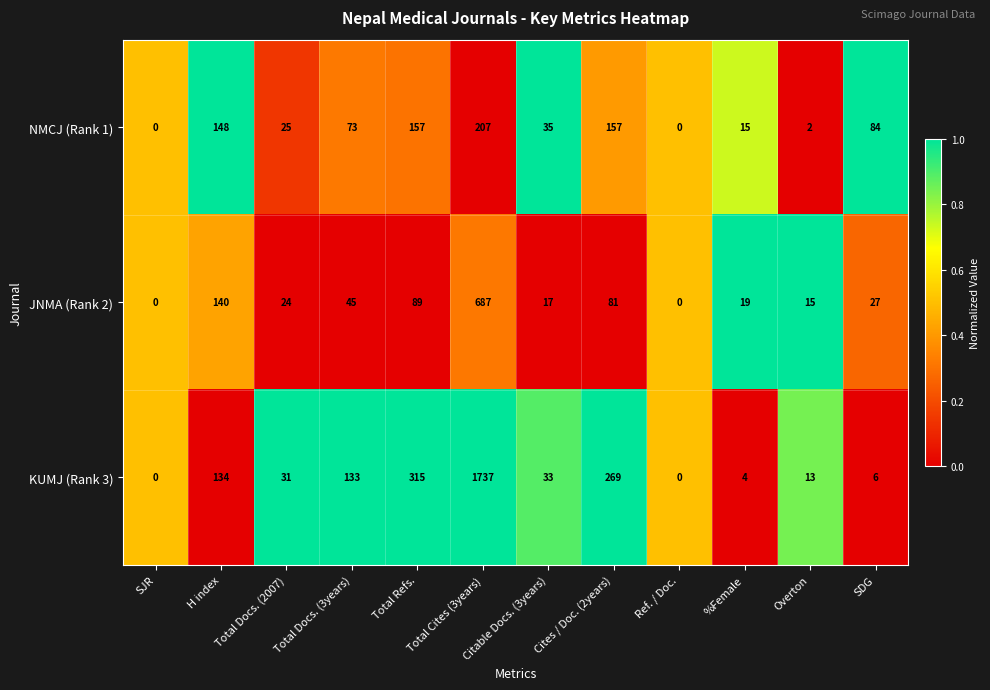

True or false: JNMA (Rank 2) has a value of 19 at %Female.

True